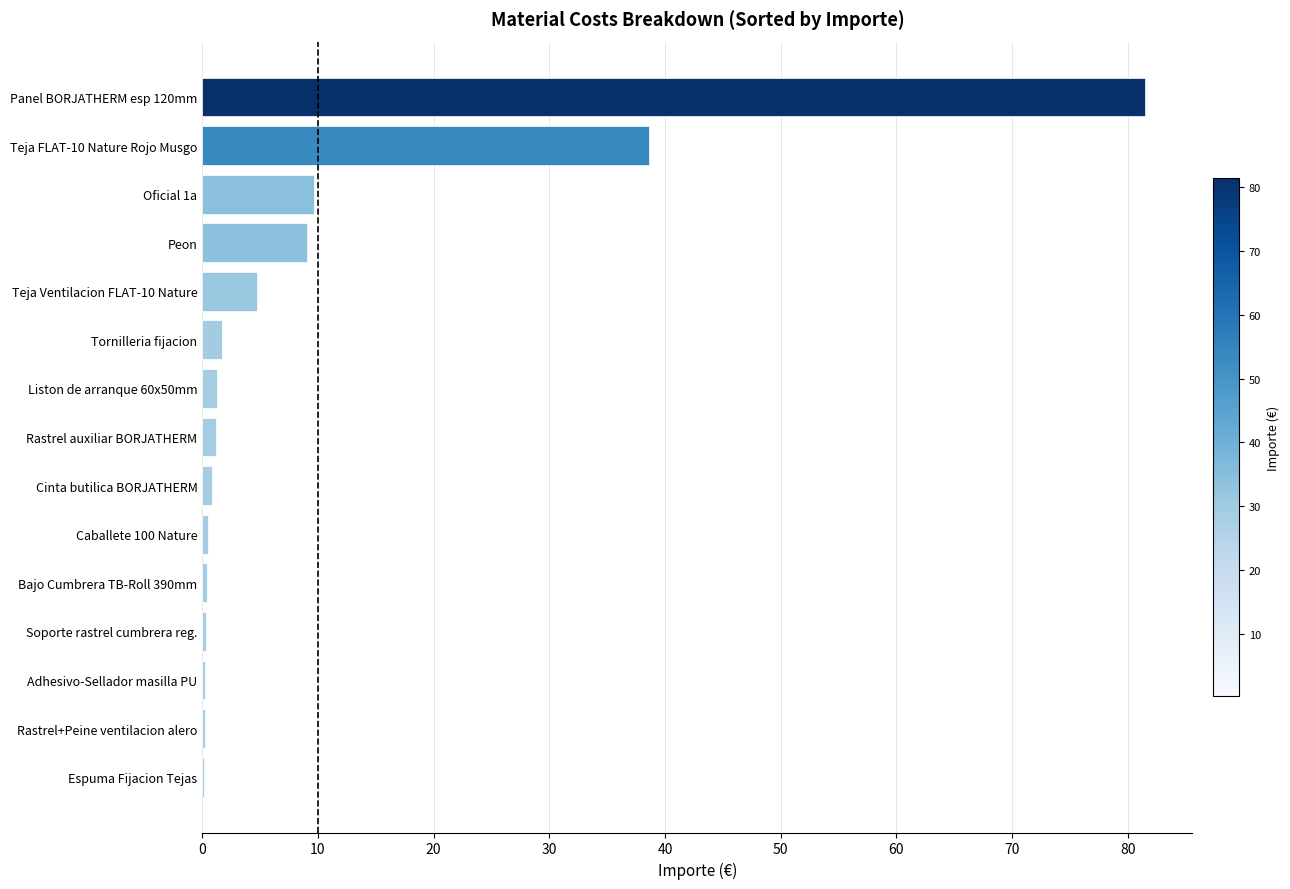

At which category does the chart reach its peak across all series?

Panel BORJATHERM esp 120mm